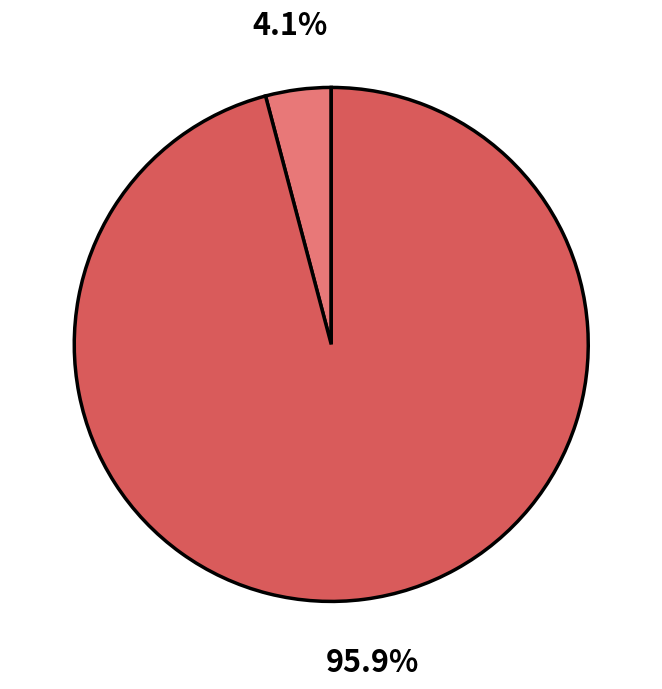

How many slices are in this pie chart?

2